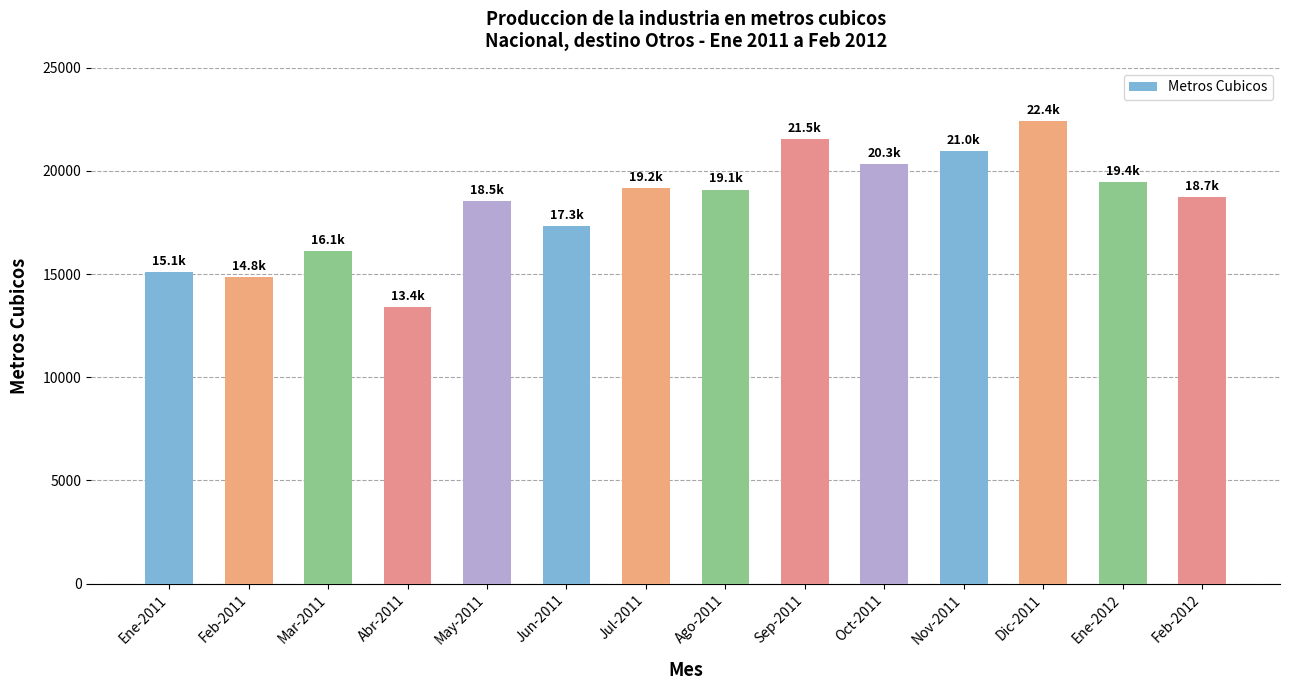

What is the approximate value at Ene-2011?

15115.7